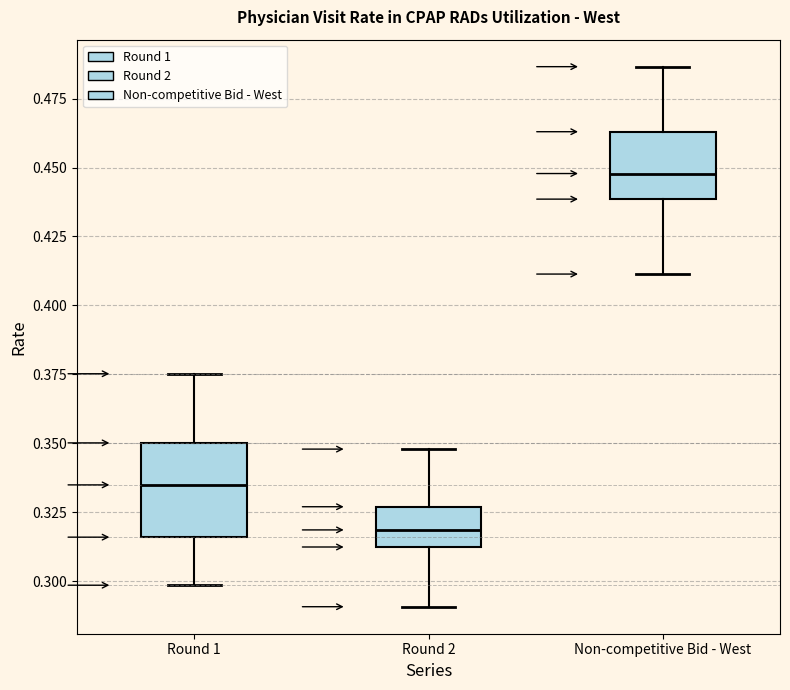

Reading left to right, read every box against the y-axis: the position of its median line, the range the box covers, and the ends of its whiskers. The values are not printed on the chart, so give them approximately, as read against the axis.

Round 1: median 0.335, box 0.315 to 0.350, whiskers 0.300 to 0.375
Round 2: median 0.320, box 0.310 to 0.325, whiskers 0.290 to 0.350
Non-competitive Bid - West: median 0.450, box 0.440 to 0.465, whiskers 0.410 to 0.485